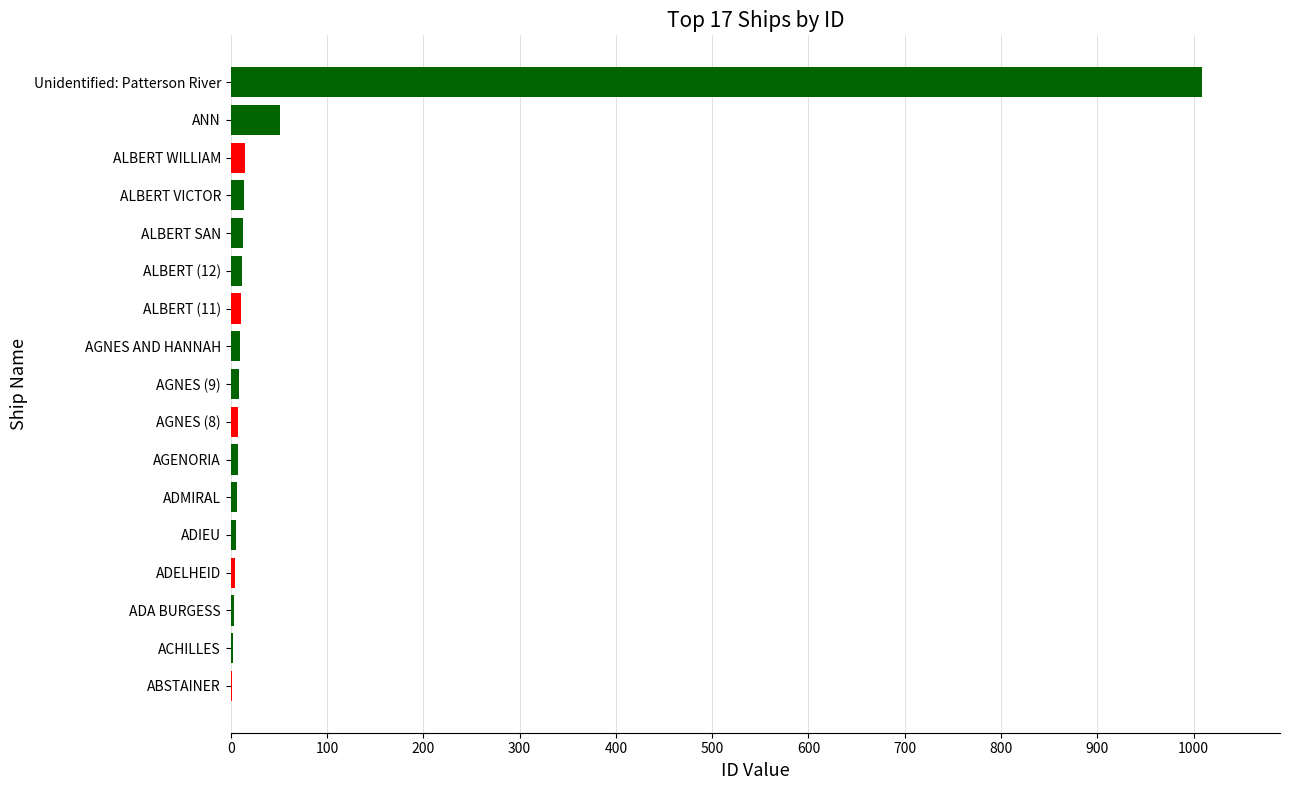

What is the sum of all values?

1180